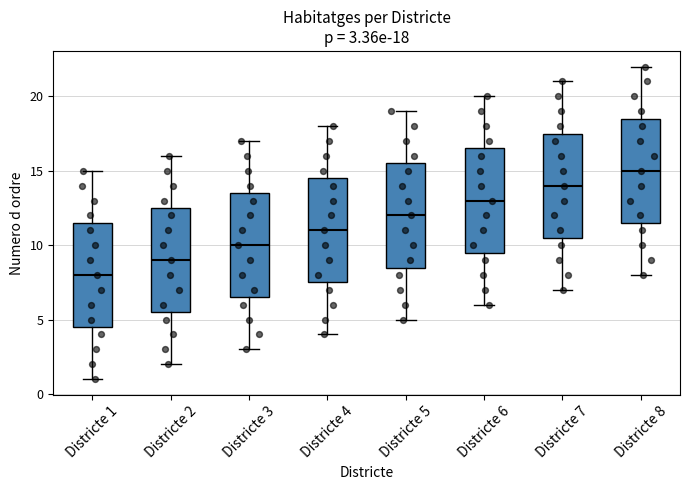

Which box has the lowest median line?

Districte 1